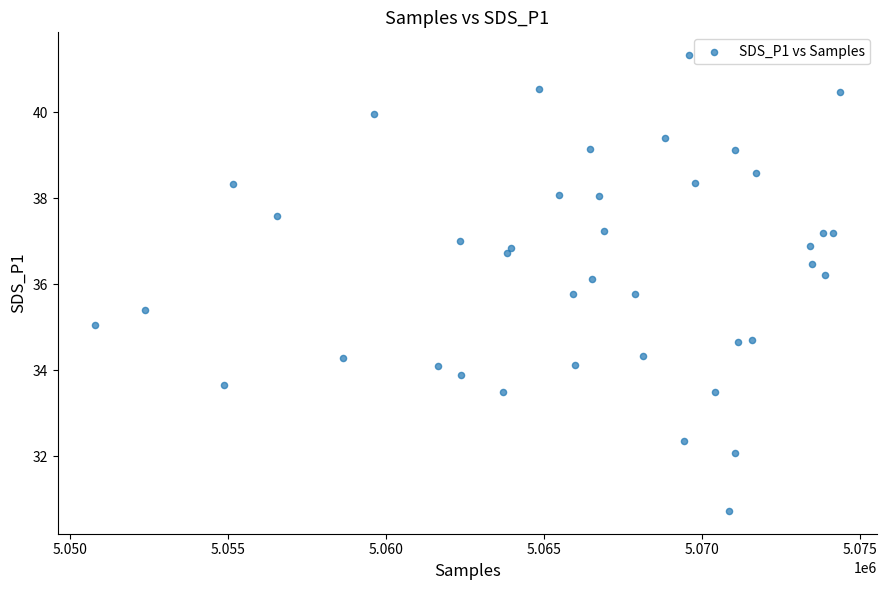

What is the range of Y values (max minus min)?

10.6